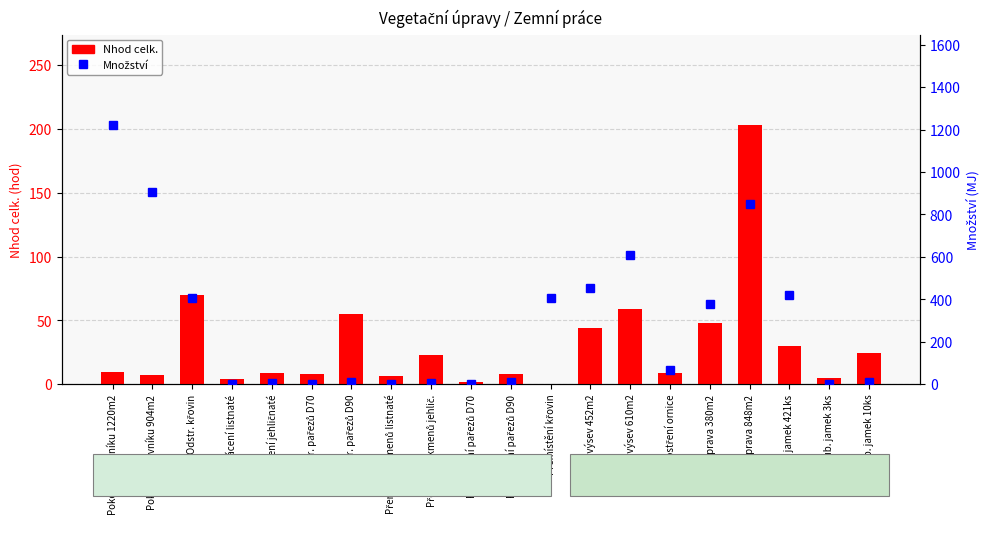

Reading left to right, what are all the values shown in this chart?

Nhod celk.: 9.8	7.2	70.1	4.3	8.8	7.7	54.6	6.8	22.9	1.7	8.0	0.0	43.8	59.2	8.4	47.9	202.7	29.9	4.6	24.8
Množství: 1220.0	904.0	407.6	3.0	7.0	3.0	12.0	3.0	7.0	3.0	12.0	407.6	452.0	610.0	65.0	380.0	848.0	421.0	3.0	10.0